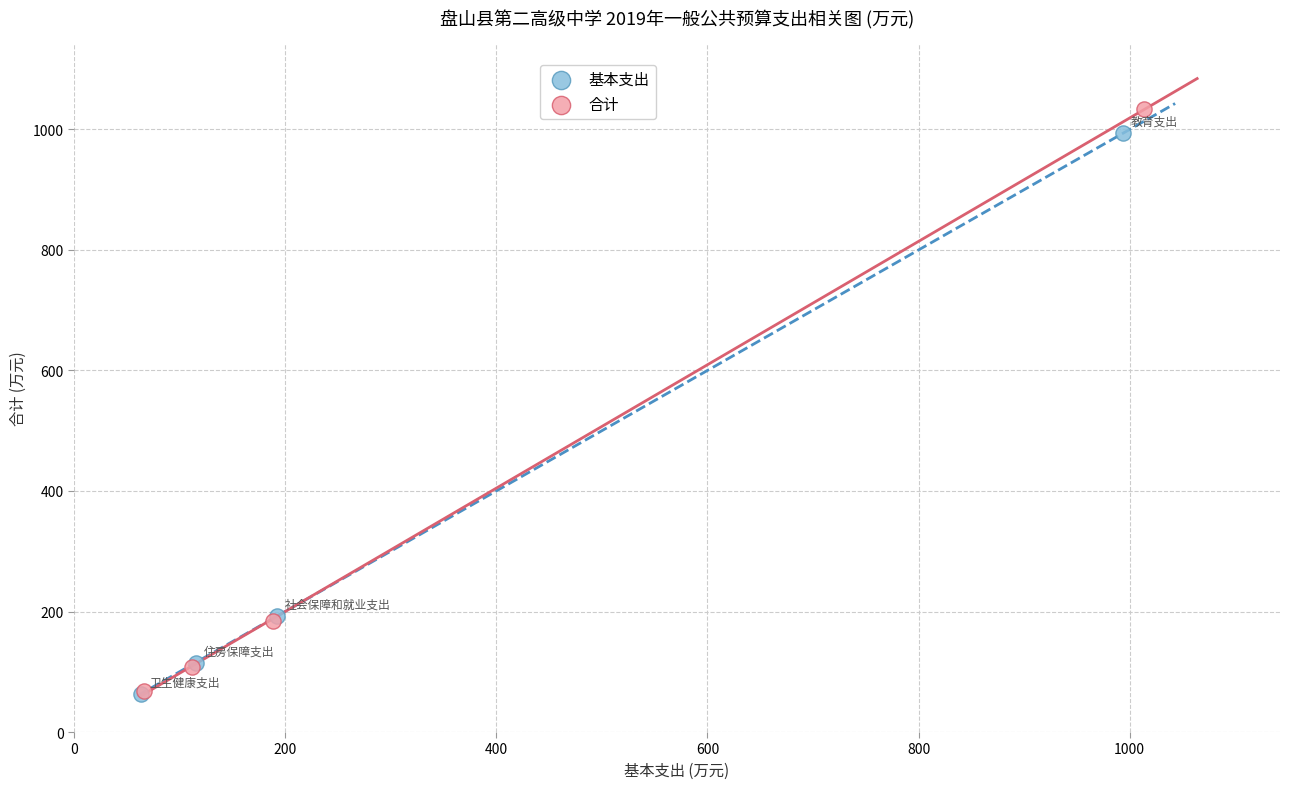

Which series has the largest Y range (max minus min)?

合计